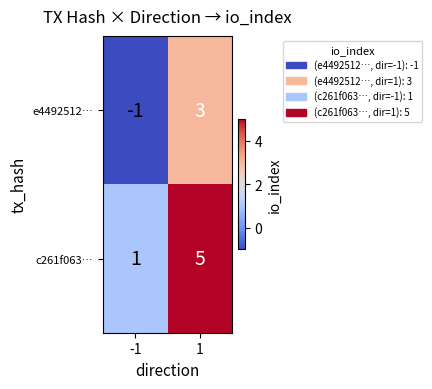

Reading right to left, transcribe all the data shown in this chart.

e4492512…: 3	-1
c261f063…: 5	1